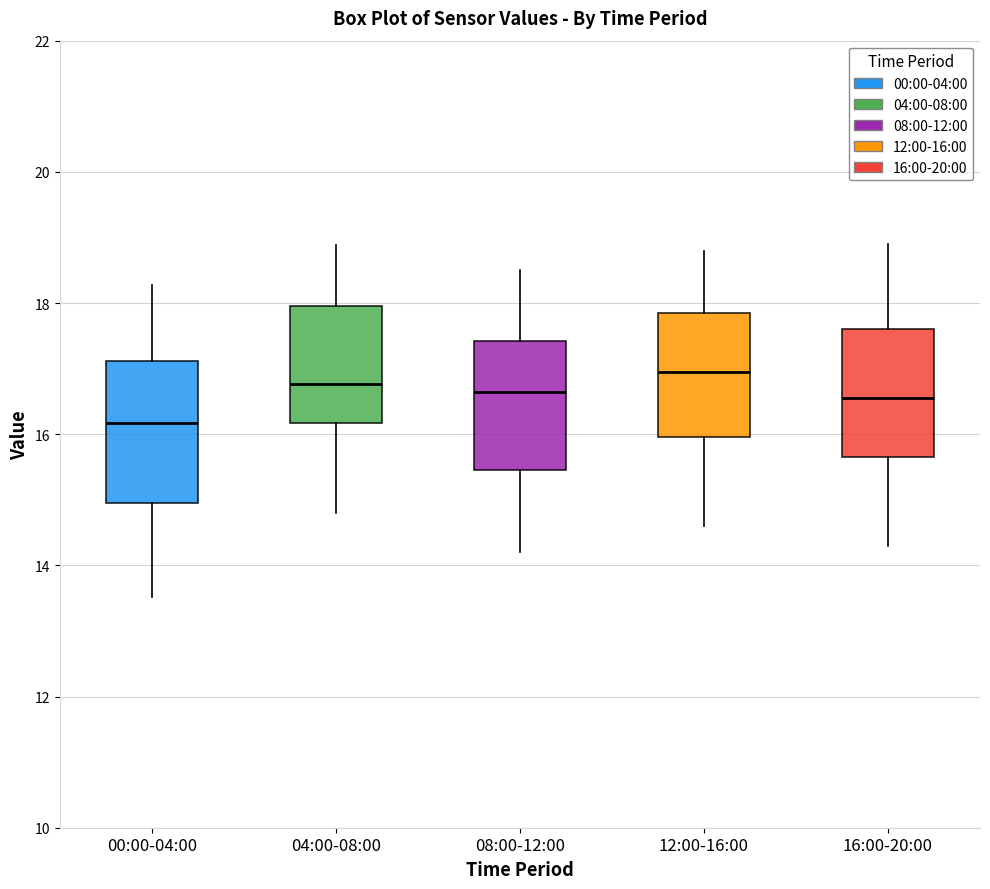

Where does the median line of the box for 16:00-20:00 sit on the y-axis? The values are not printed on the chart, so give them approximately, as read against the axis.

16.6